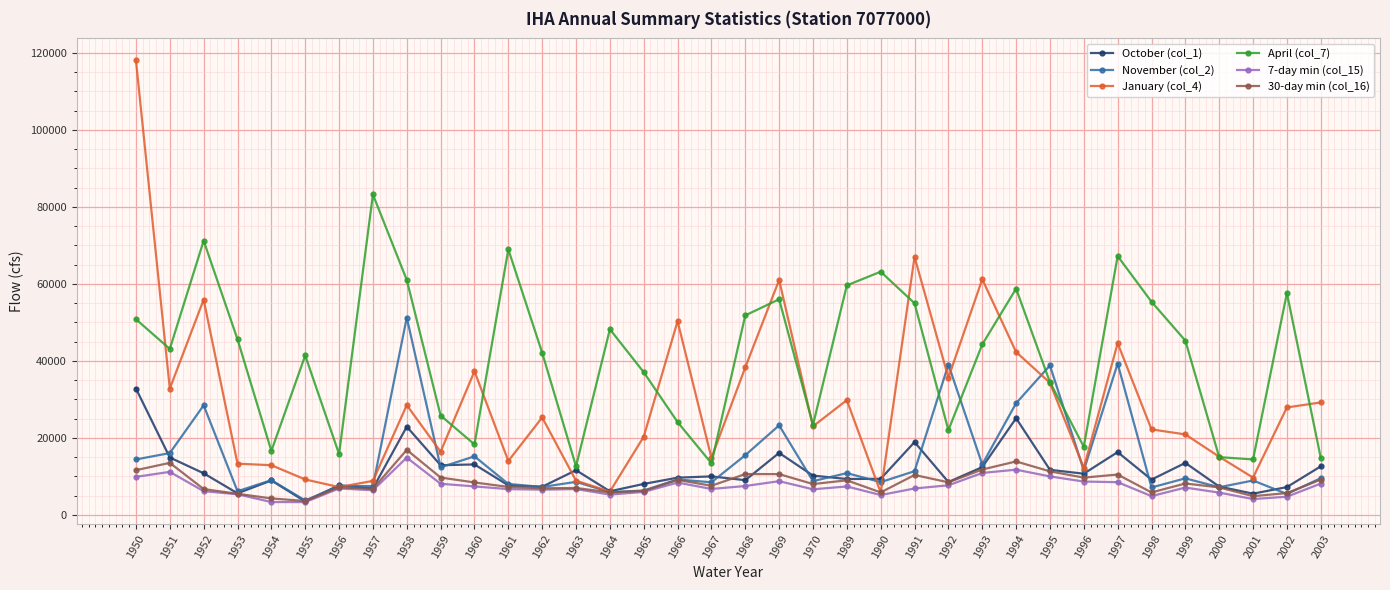

What is the greatest value displayed?

118000